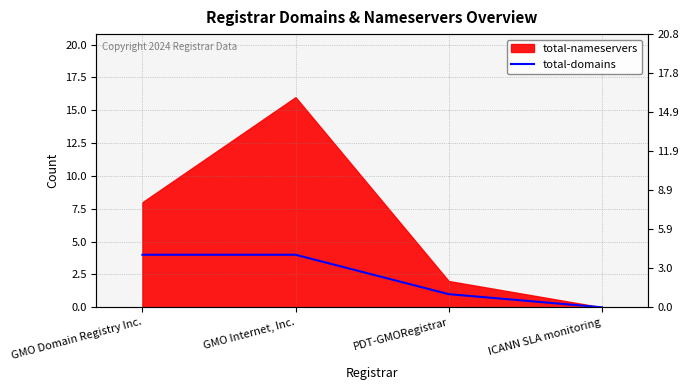

Where is the data nearest to the value 2?

PDT-GMORegistrar